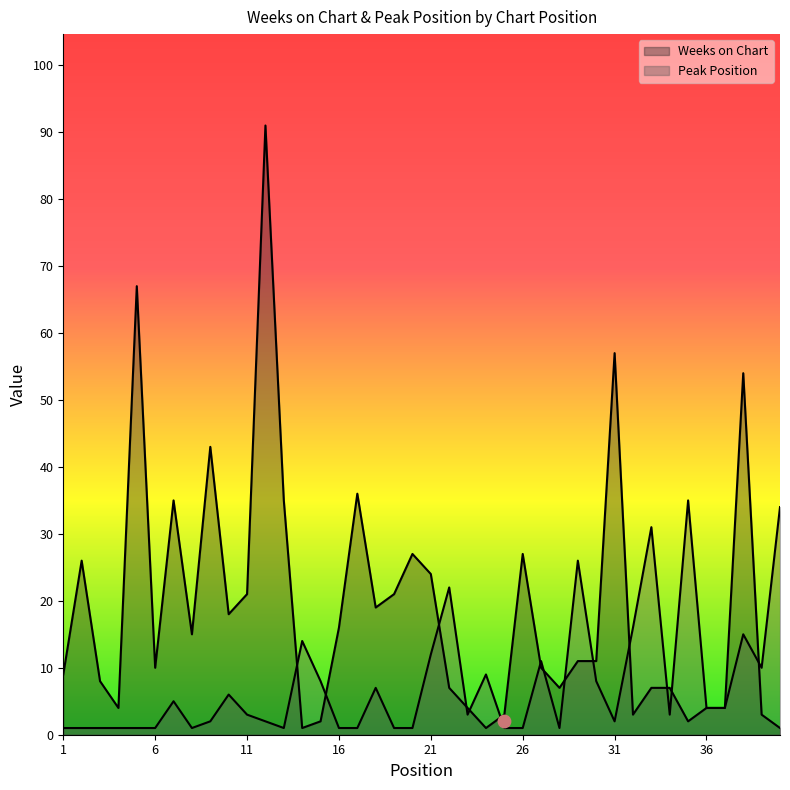

What are all the series names shown in the legend?

Weeks on Chart, Peak Position